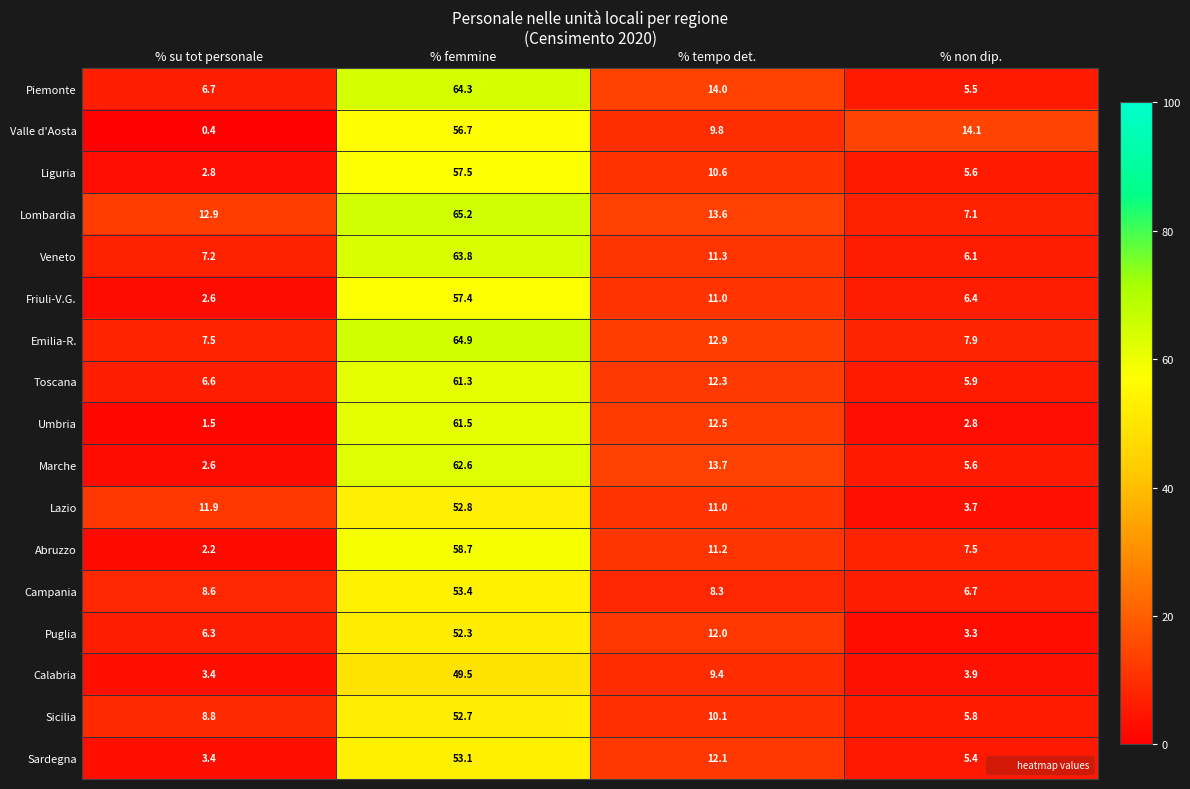

What is the difference between the highest and lowest values at % femmine?

15.7